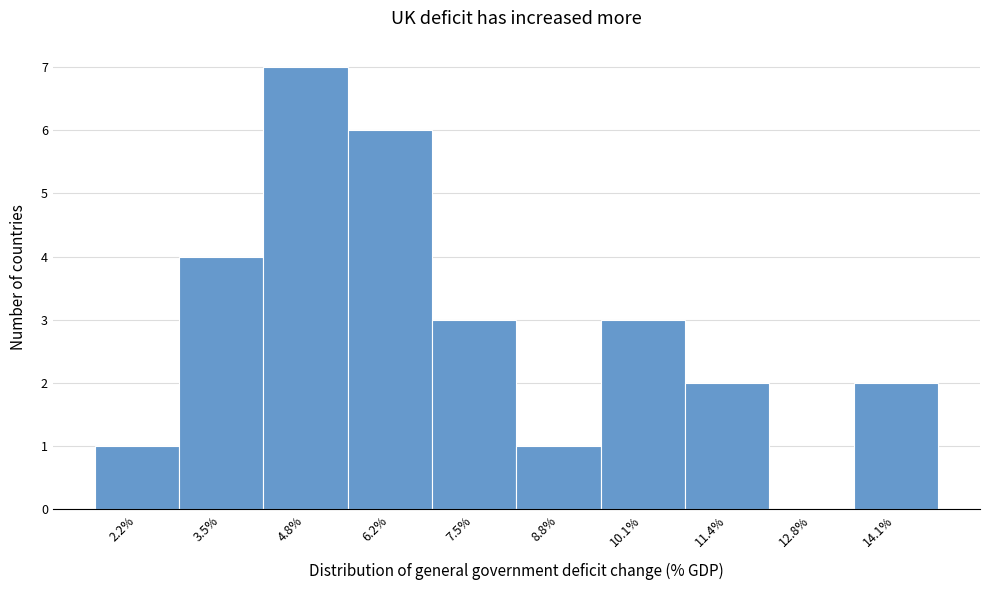

Reading right to left, extract all data points from this chart.

14.1%=2	12.8%=0	11.4%=2	10.1%=3	8.8%=1	7.5%=3	6.2%=6	4.8%=7	3.5%=4	2.2%=1